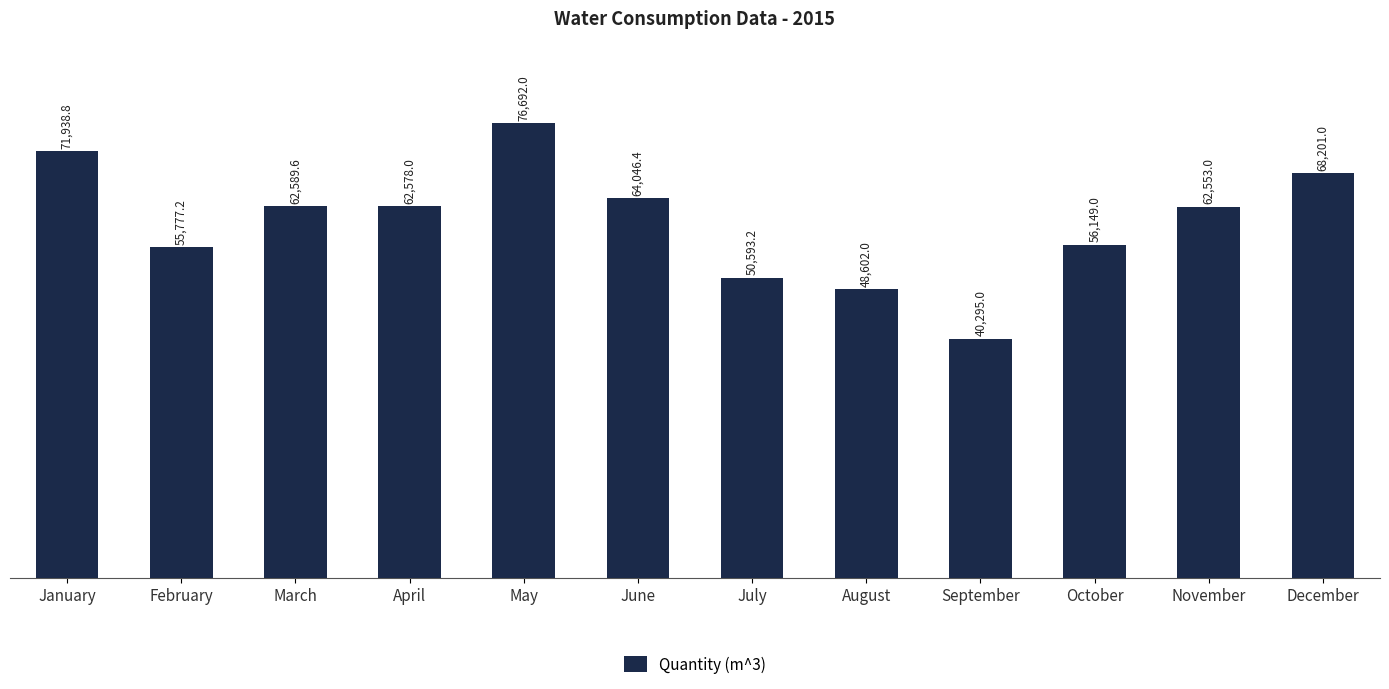

Rank the categories by value from highest to lowest.

May, January, December, June, March, April, November, October, February, July, August, September